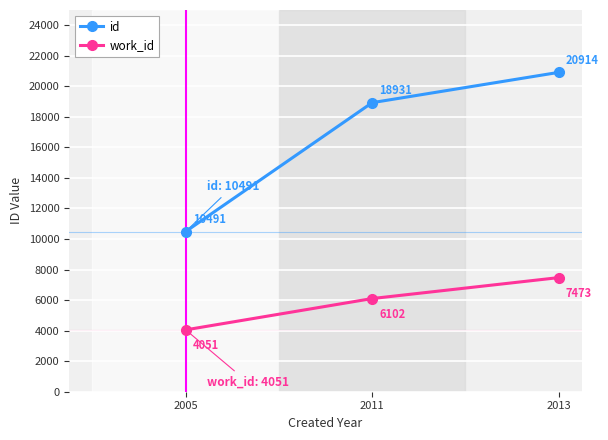

Reading left to right, what are all the values shown in this chart?

id: 10491	18931	20914
work_id: 4051	6102	7473